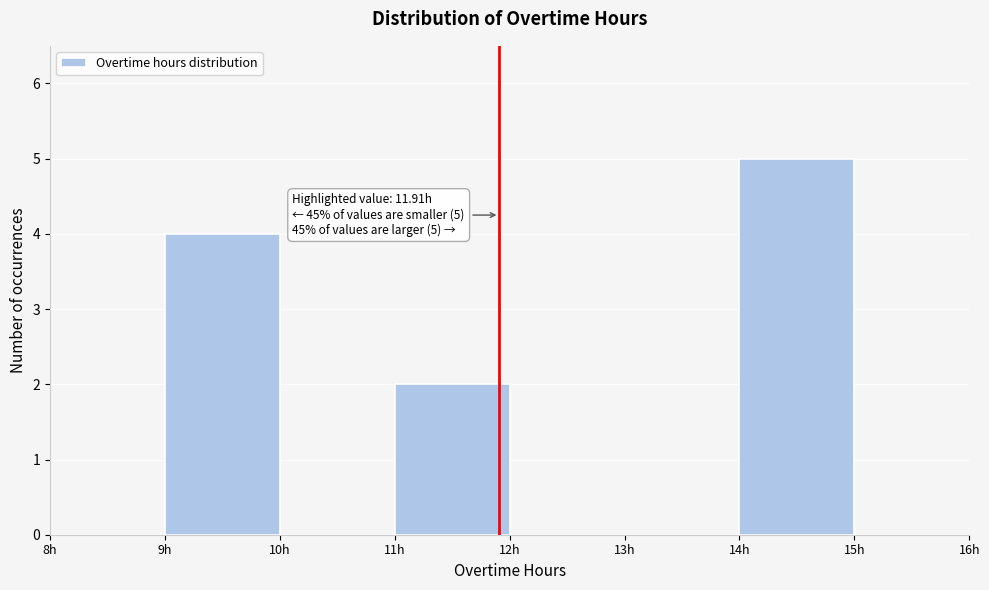

Which range on the x-axis has the tallest bar?

14 to 15